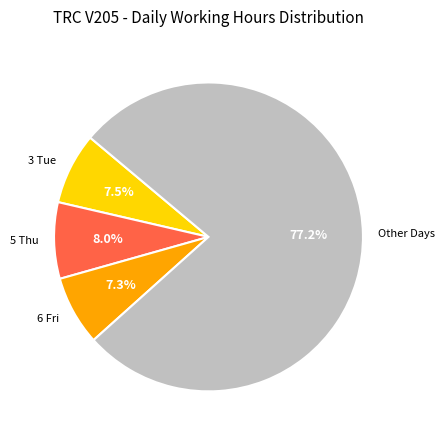

What is the ratio of the value at Other Days to the value at 6 Fri?

10.6